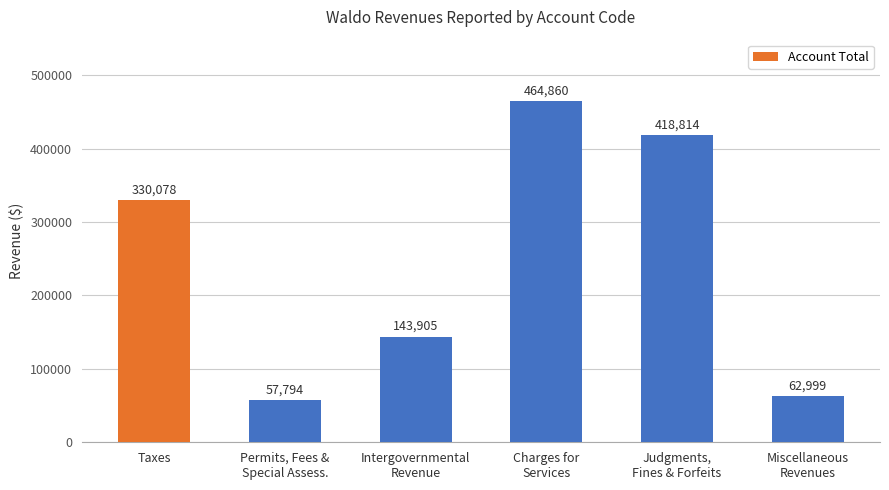

What is the label of the 5th bar from the right?

Permits, Fees &
Special Assess.